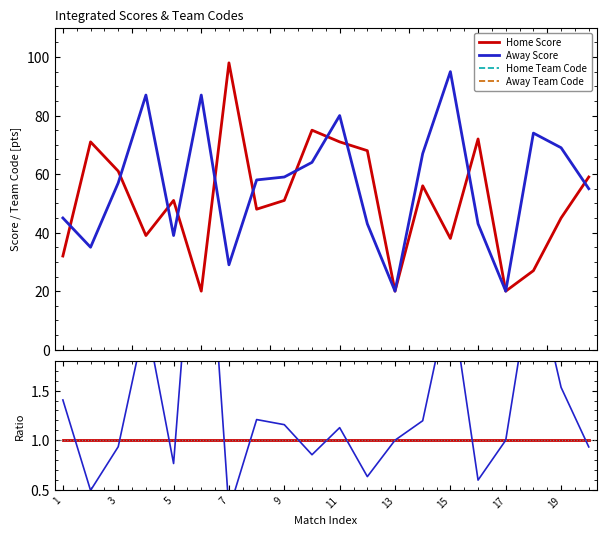

What is the difference between the highest and lowest values at 5?

36.4